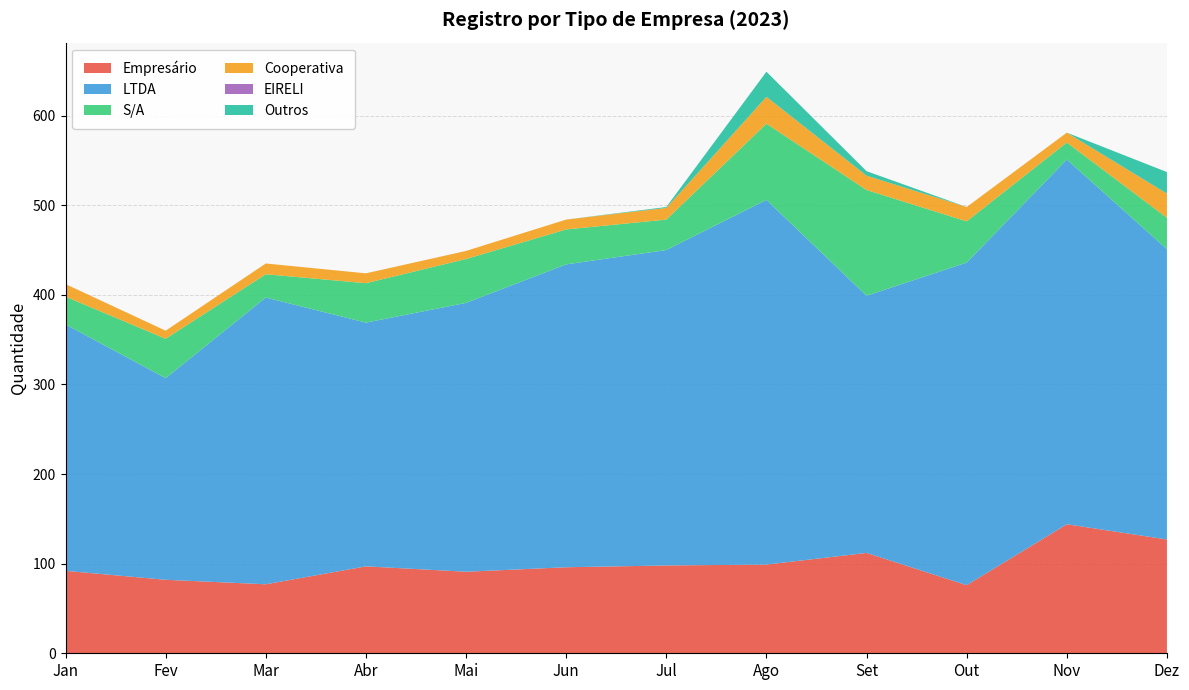

Reading left to right, extract all data points from this chart.

Empresário: 92	82	77	97	91	96	98	99	112	76	144	127
LTDA: 275	225	320	272	300	338	352	407	287	360	407	324
S/A: 31	44	26	44	49	39	34	85	118	46	19	35
Cooperativa: 14	9	12	11	9	11	13	30	16	16	11	27
EIRELI: 0	0	0	0	0	0	0	0	0	0	0	0
Outros: 0	0	0	0	0	0	1	28	5	0	0	24